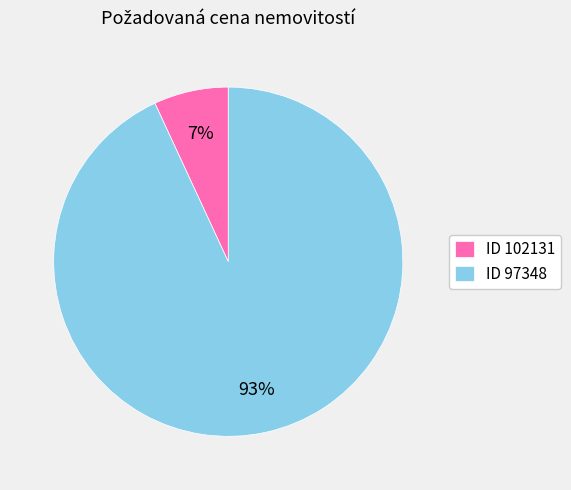

Which category has the biggest portion of the pie?

ID 97348